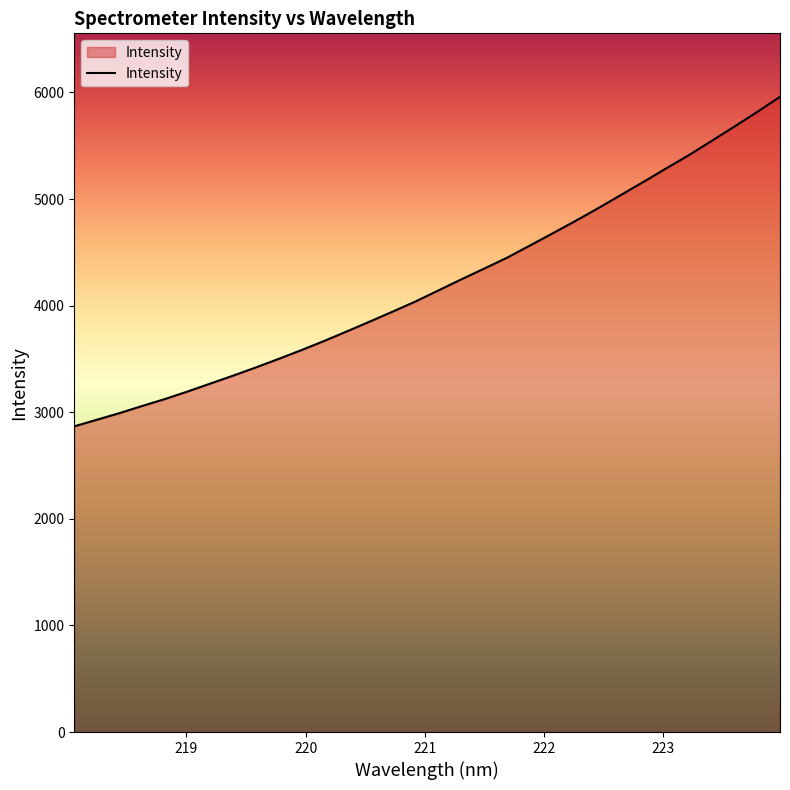

What is the difference between the maximum and minimum values?

3091.1